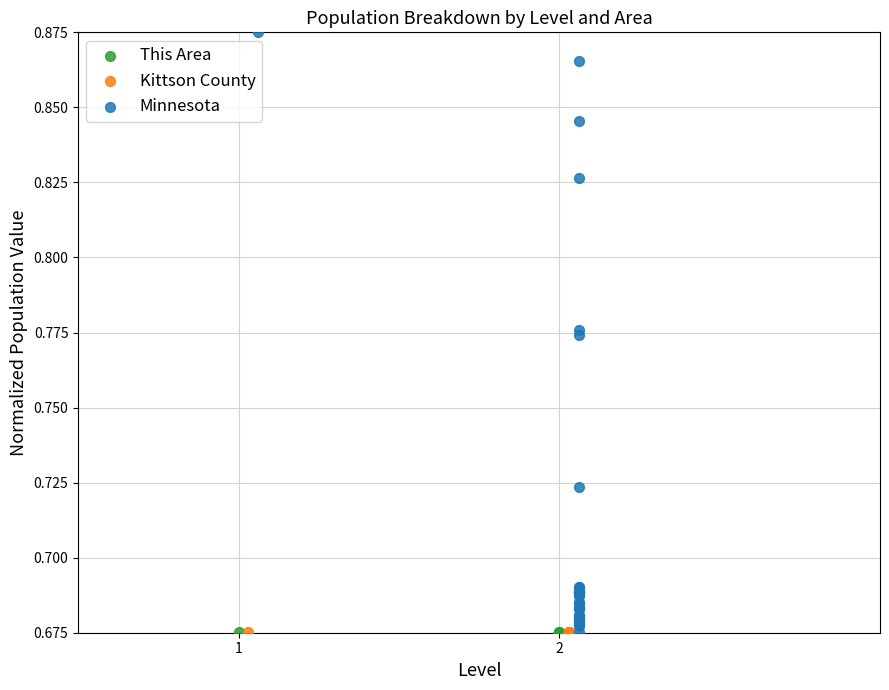

What are all the series names shown in the legend?

This Area, Kittson County, Minnesota